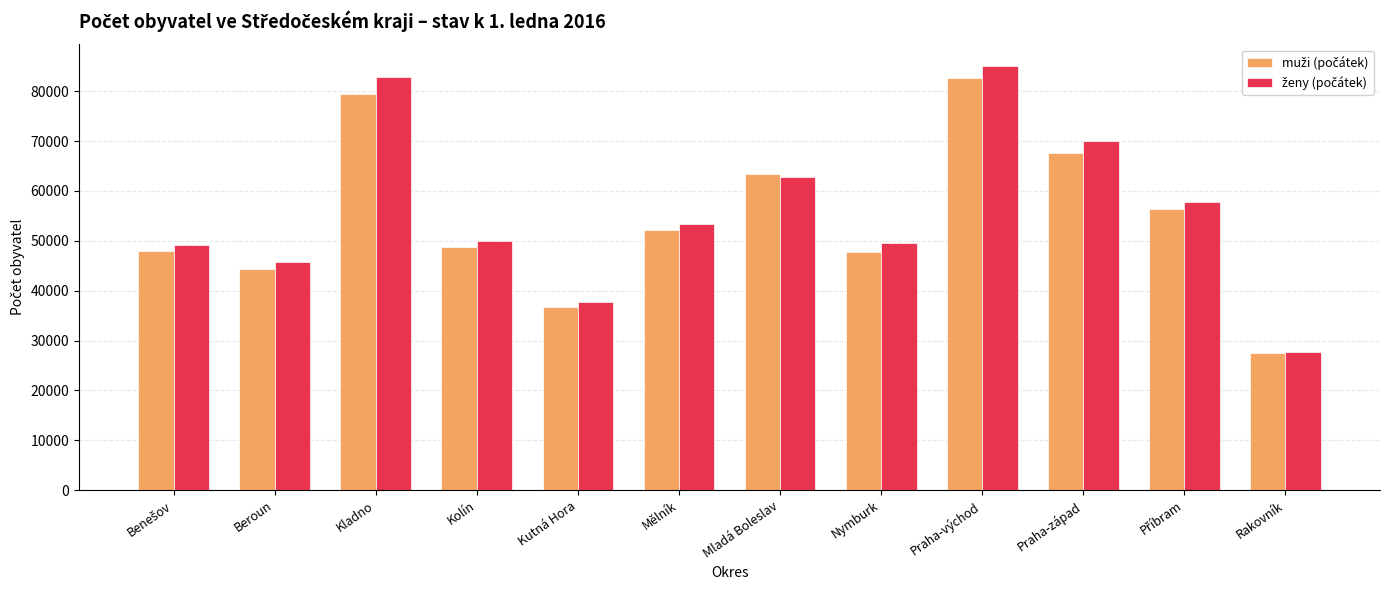

How many series are shown in this chart?

2